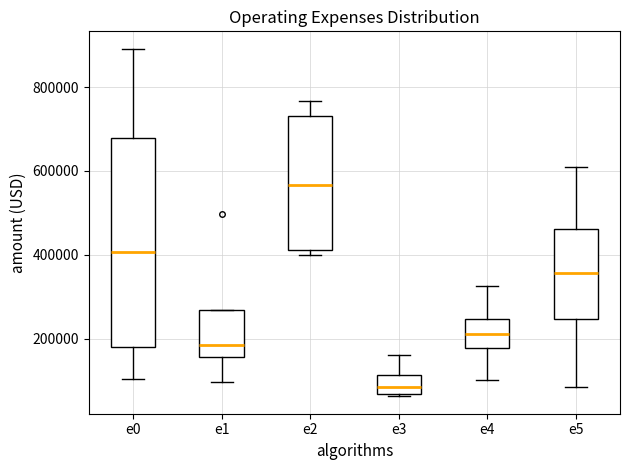

Reading left to right, read every box against the y-axis: the position of its median line, the range the box covers, and the ends of its whiskers. The values are not printed on the chart, so give them approximately, as read against the axis.

e0: median 400000, box 180000 to 680000, whiskers 100000 to 900000
e1: median 180000, box 160000 to 260000, whiskers 100000 to 260000
e2: median 560000, box 420000 to 740000, whiskers 400000 to 760000
e3: median 80000, box 60000 to 120000, whiskers 60000 to 160000
e4: median 220000, box 180000 to 240000, whiskers 100000 to 320000
e5: median 360000, box 240000 to 460000, whiskers 80000 to 600000